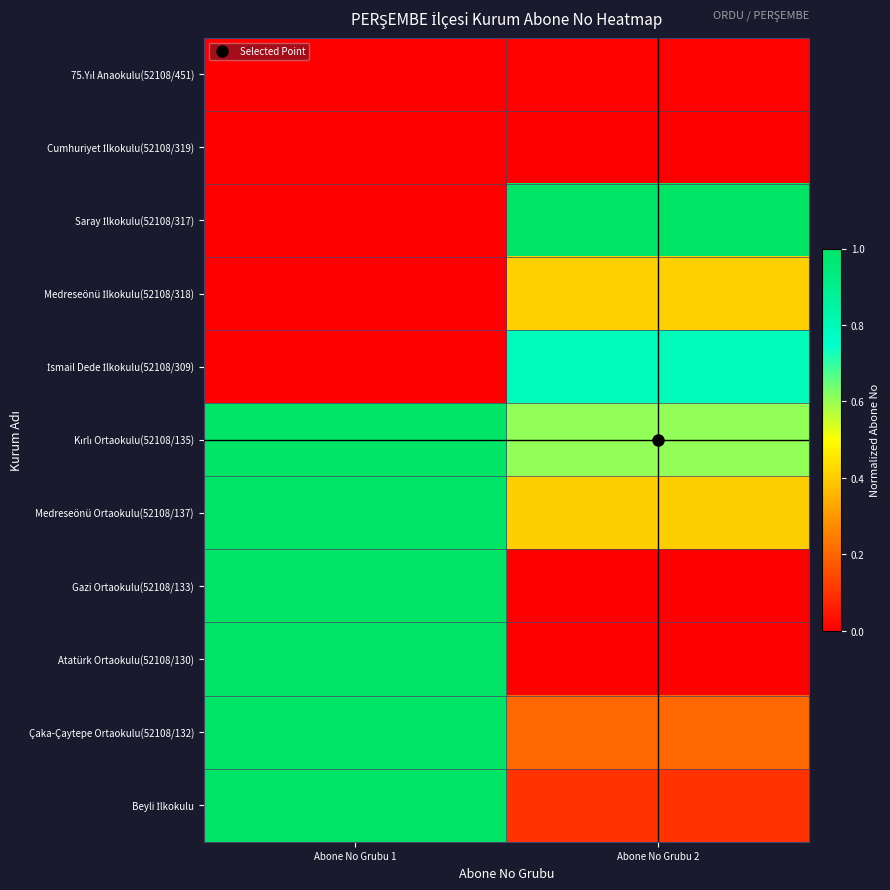

Which has a higher value, Abone No Grubu 1 or Abone No Grubu 2?

Abone No Grubu 2